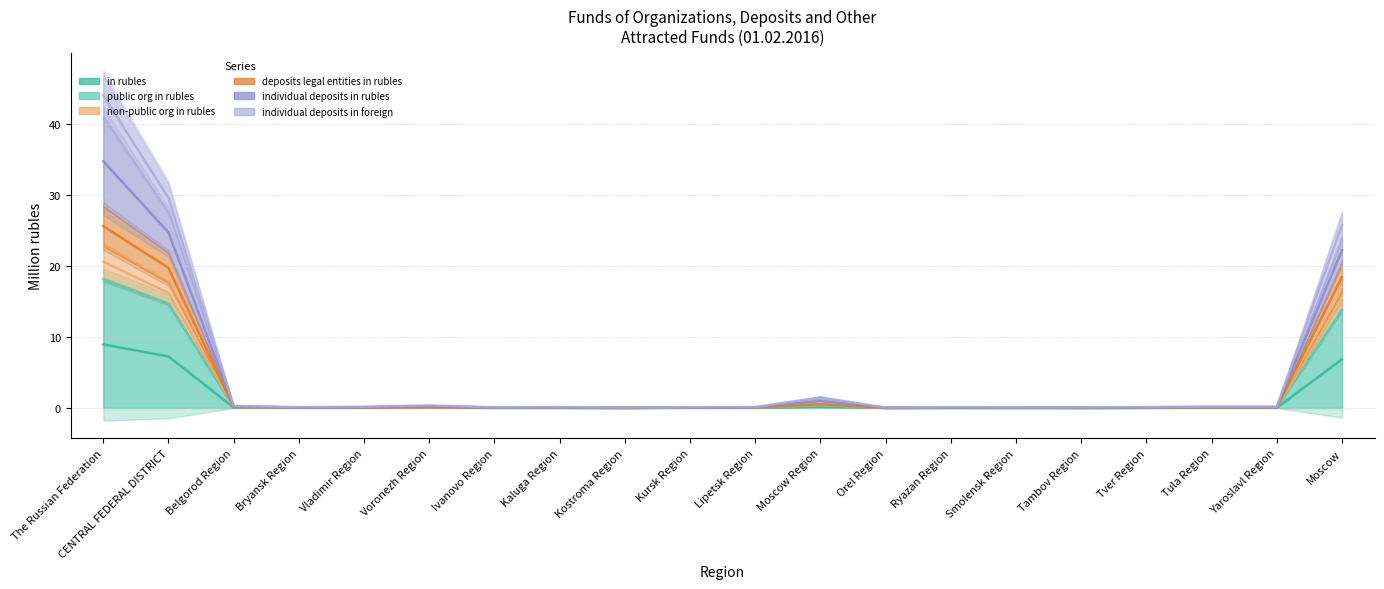

What is the value of the non-public org in rubles point at the 6th from the left?

0.2